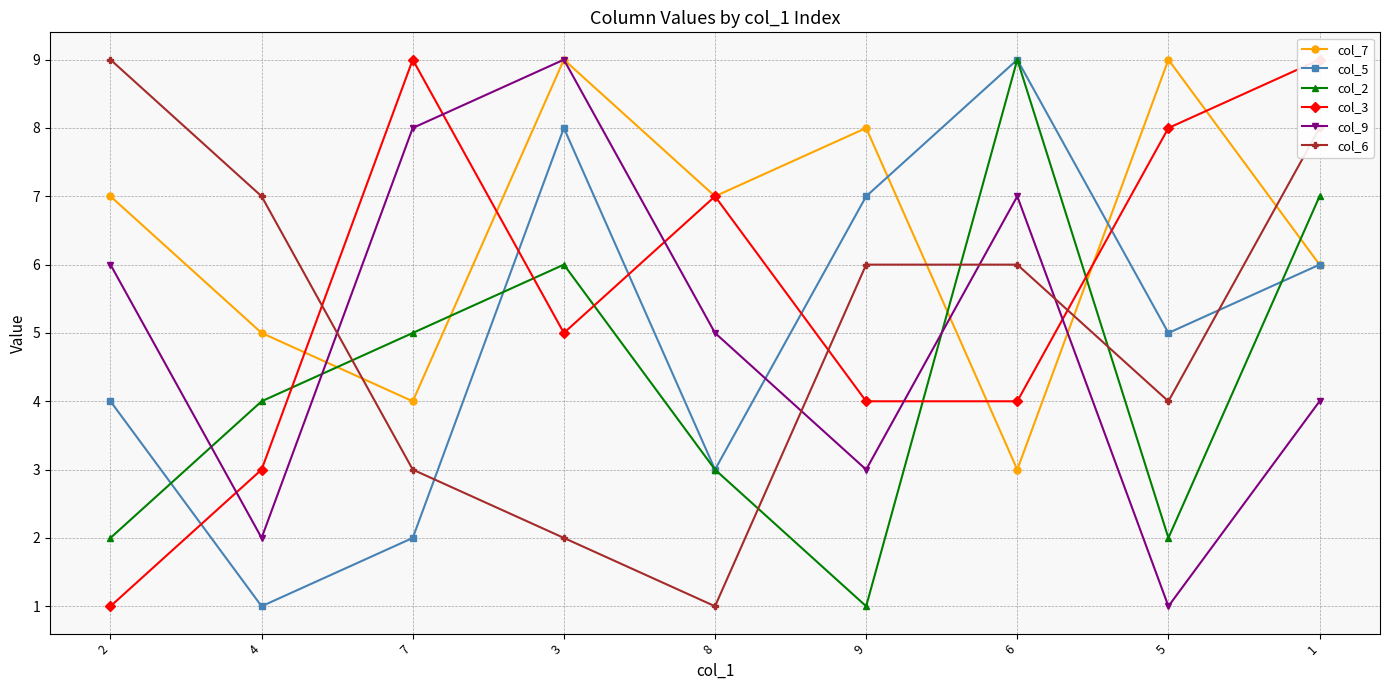

How many times do col_9 and col_7 cross each other?

3